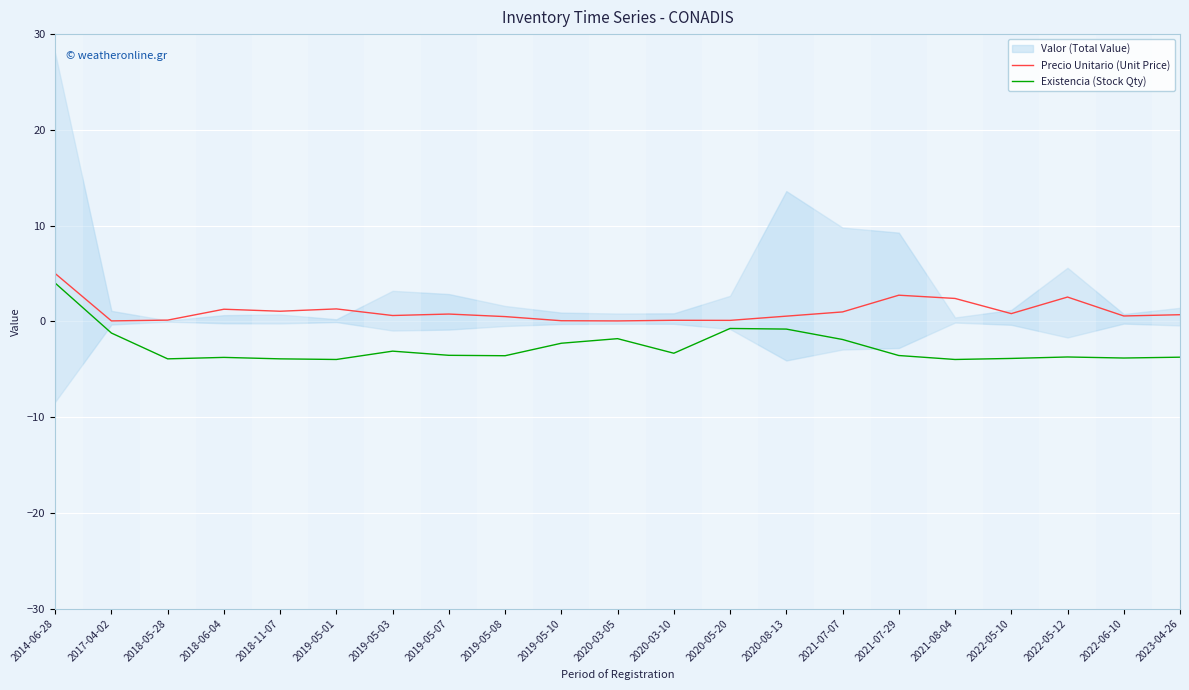

Does the chart display data point markers on the line(s)?

No